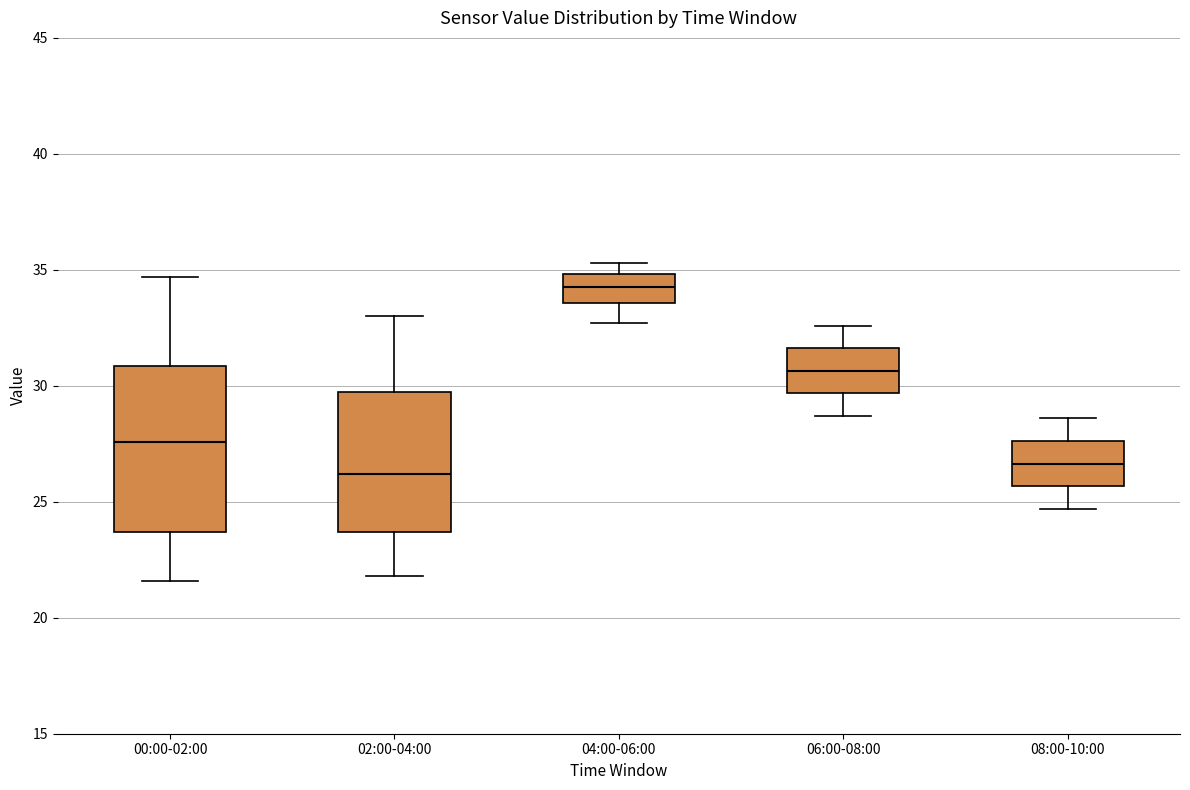

Comparing the boxes themselves (not the whiskers), which one is the tallest?

00:00-02:00